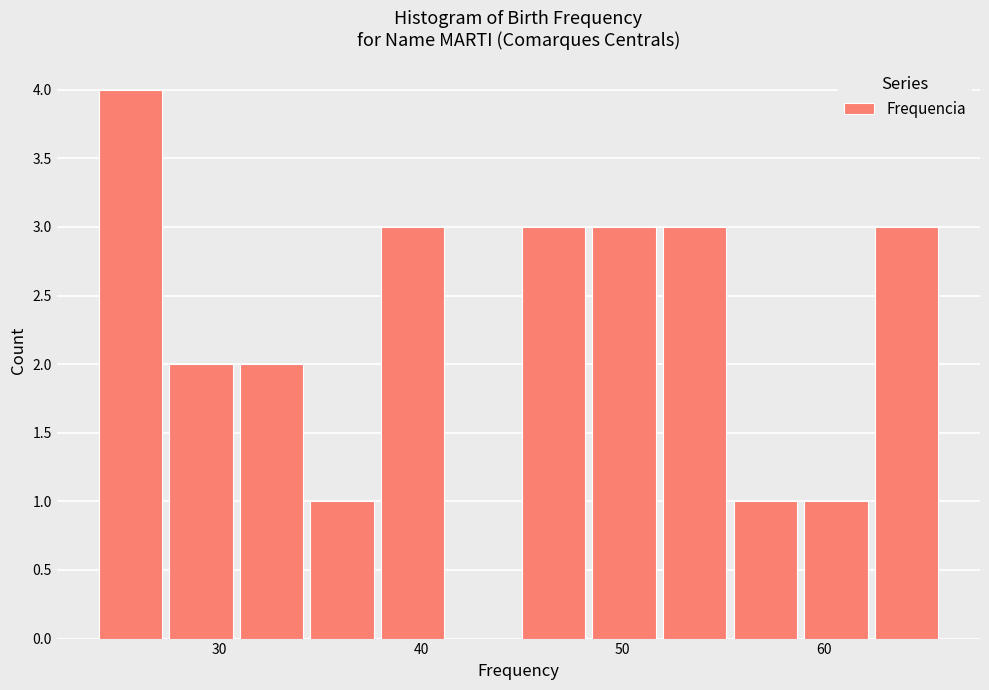

Read against the x-axis, roughly where is the centre of the tallest bar?

26